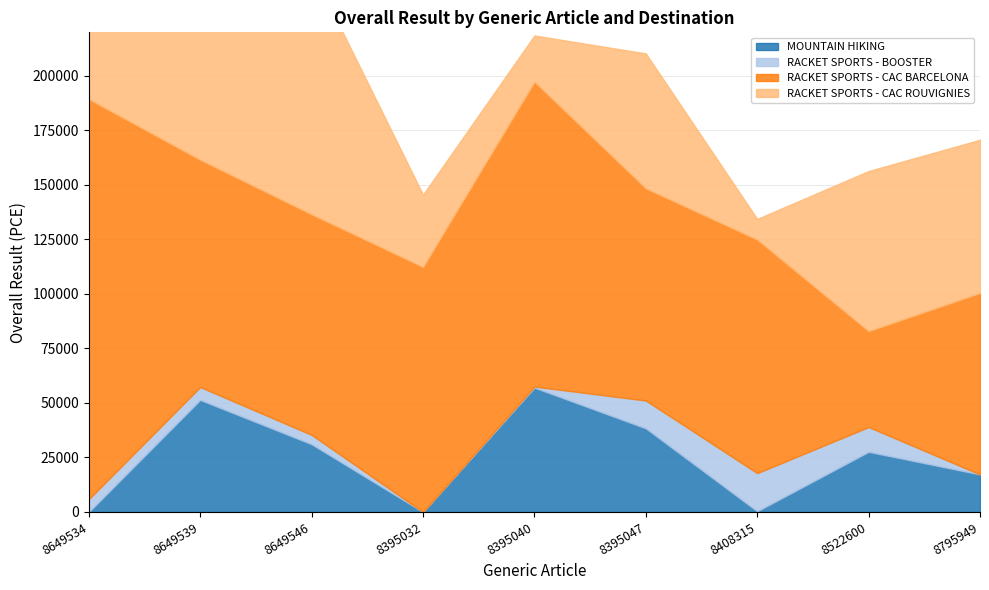

At which label does RACKET SPORTS - CAC ROUVIGNIES reach its peak?

8649534